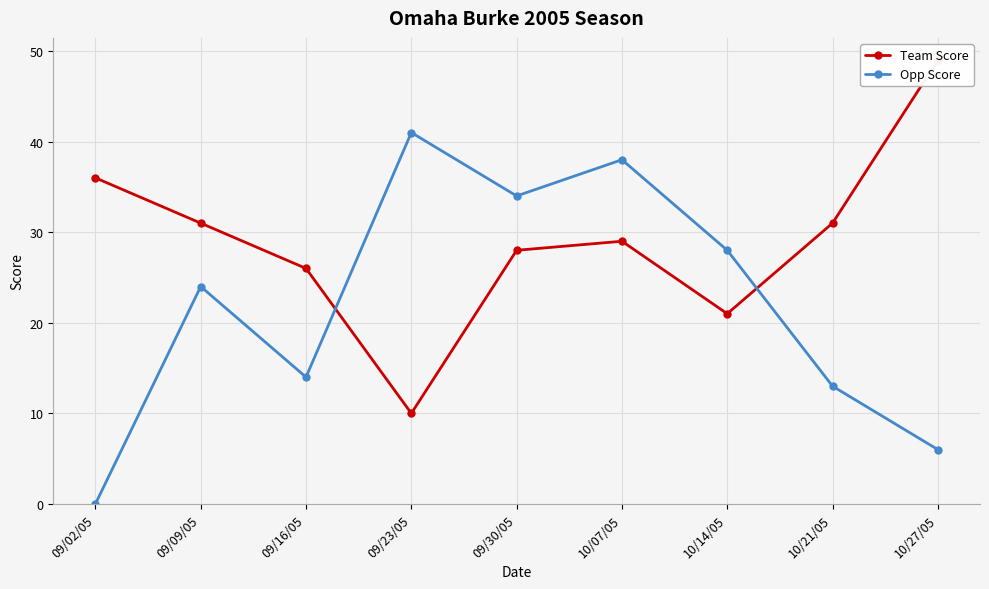

Reading right to left, extract all data points from this chart.

Team Score: 49	31	21	29	28	10	26	31	36
Opp Score: 6	13	28	38	34	41	14	24	0